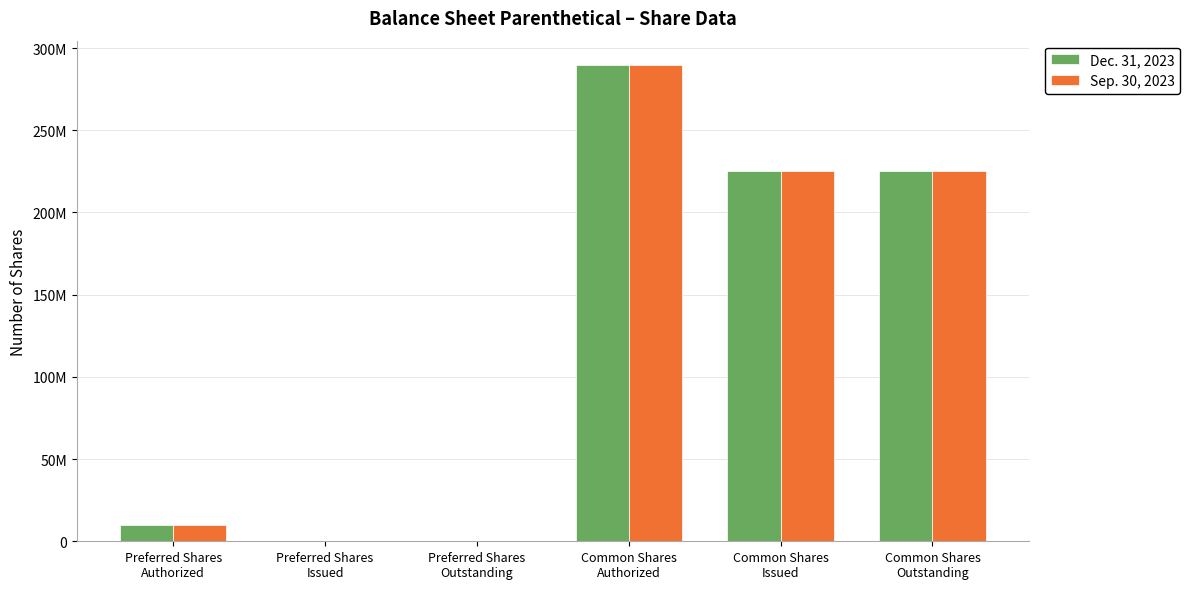

What are all the series names shown in the legend?

Dec. 31, 2023, Sep. 30, 2023